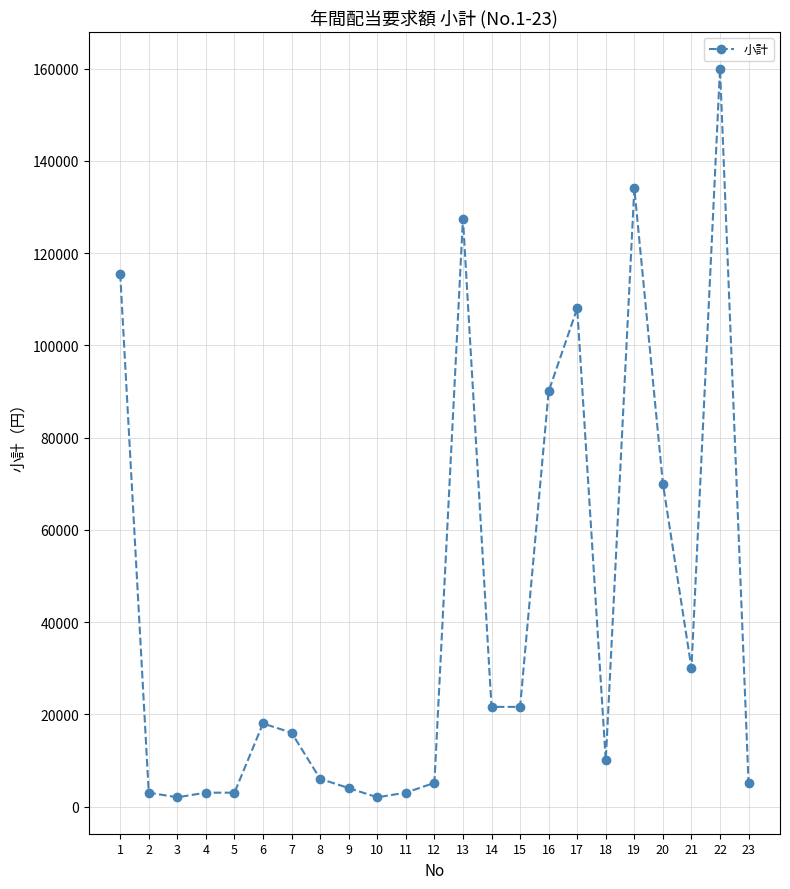

What is the maximum value shown in the chart?

160000